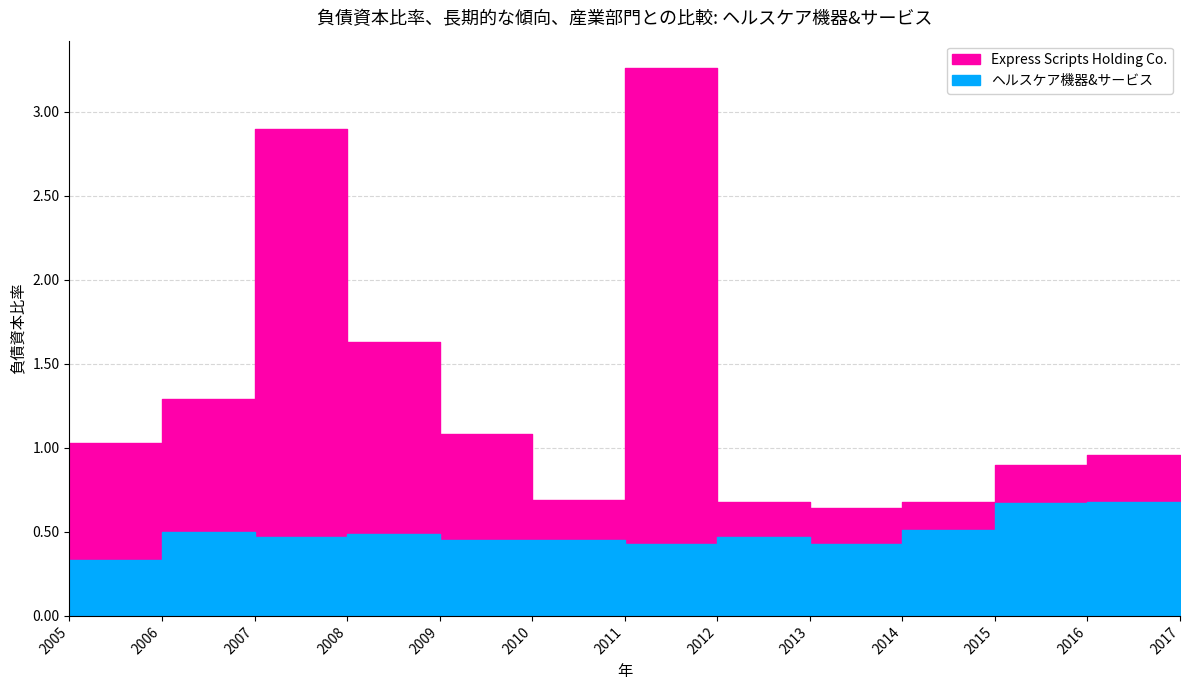

Which series has the widest spread of values?

Express Scripts Holding Co.